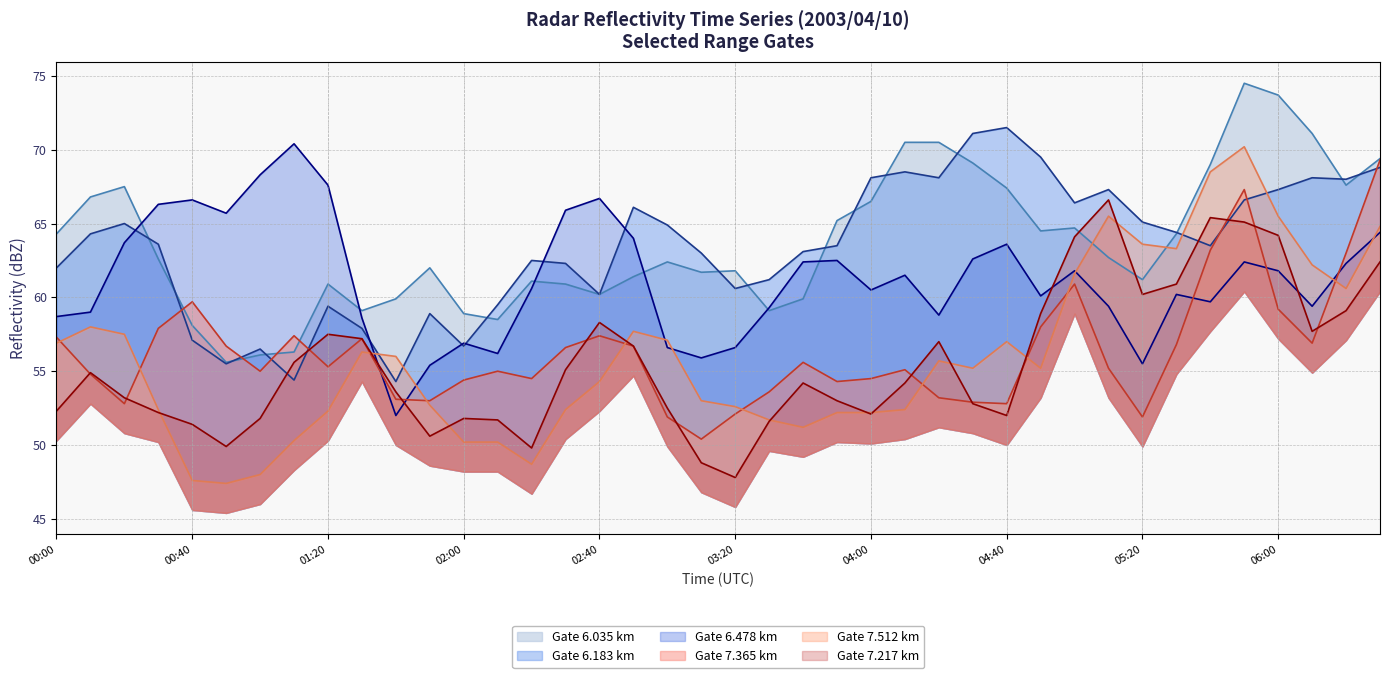

True or false: Gate 6.183 km (line) has more than 1 interior local peaks.

True